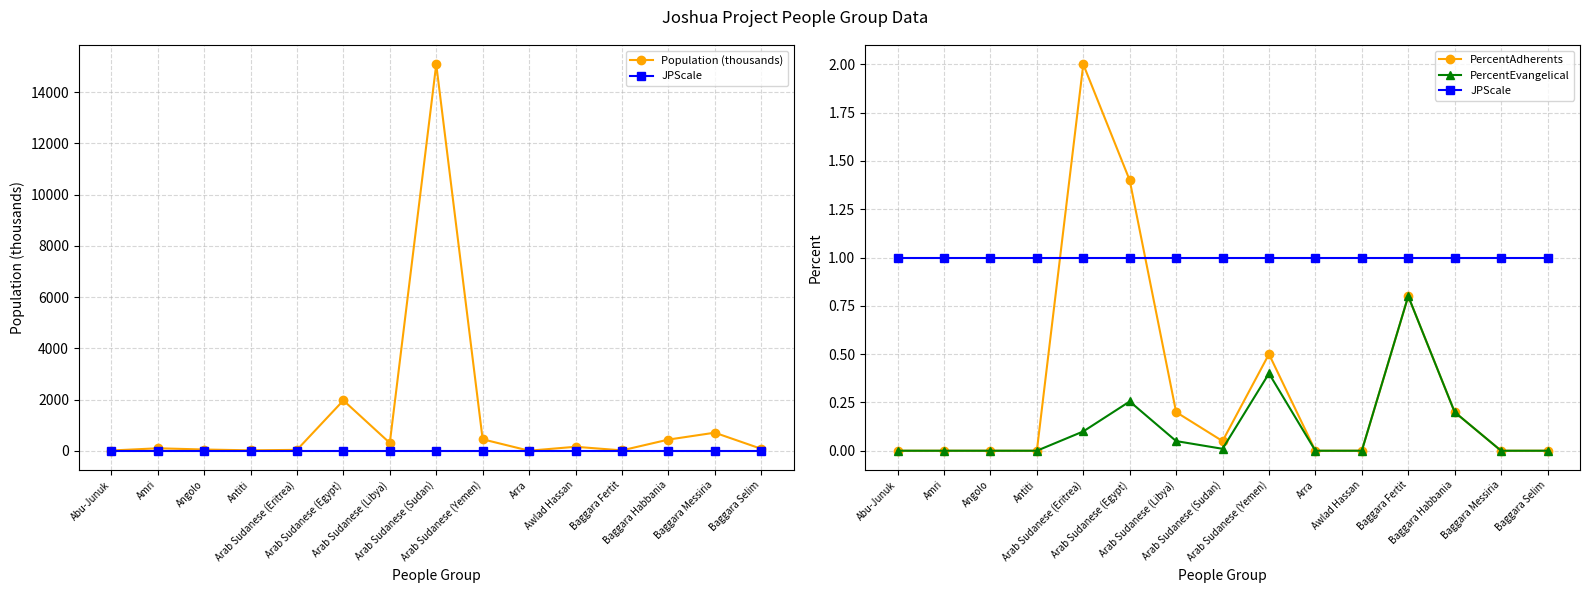

What is the difference between the highest and lowest values at Baggara Selim?

77.0